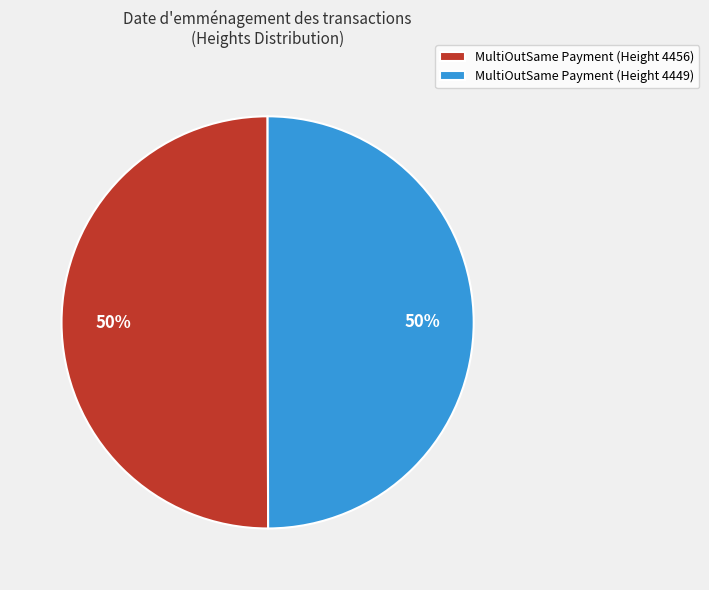

The MultiOutSame Payment (Height 4449) slice represents 63% of the pie. True or false?

False